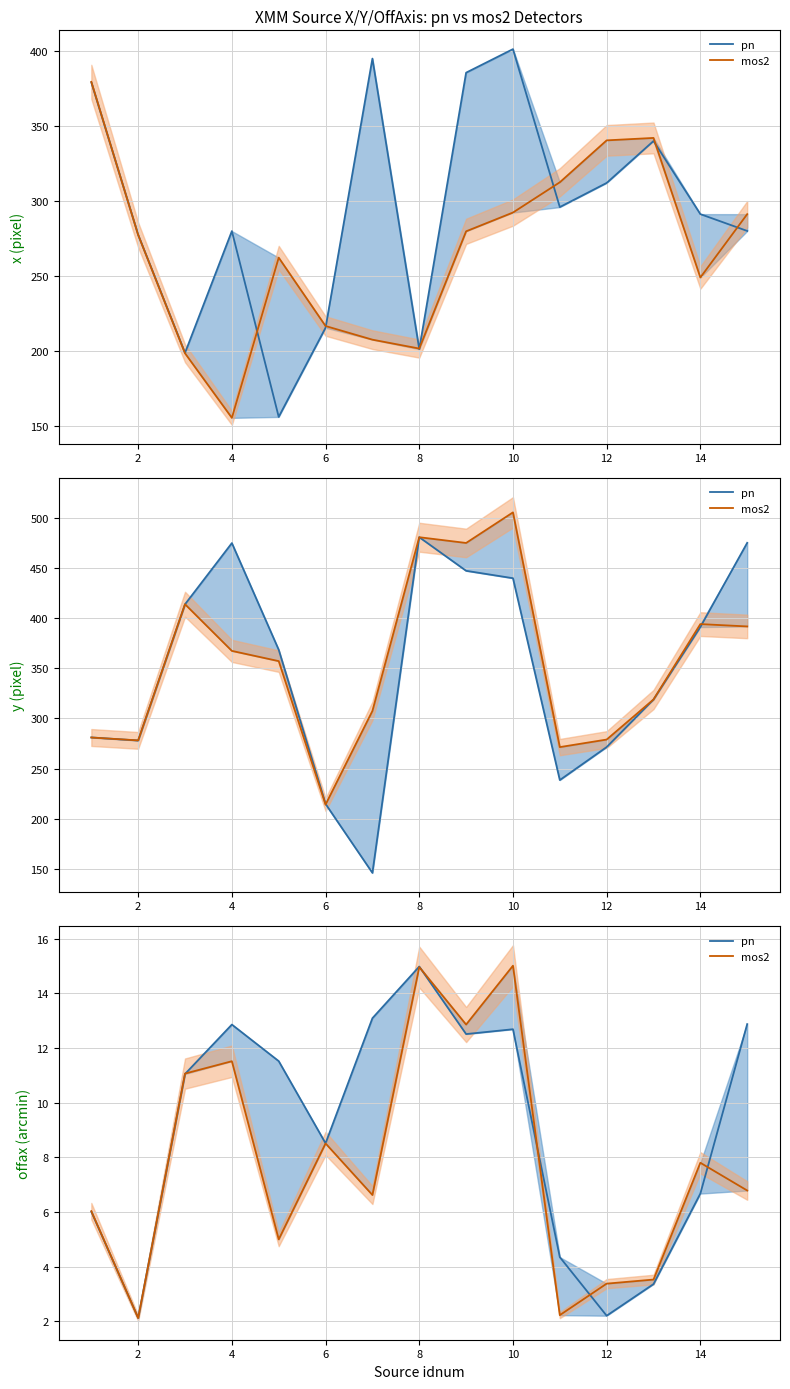

What is the value of the pn point at the 10th from the left?

12.7